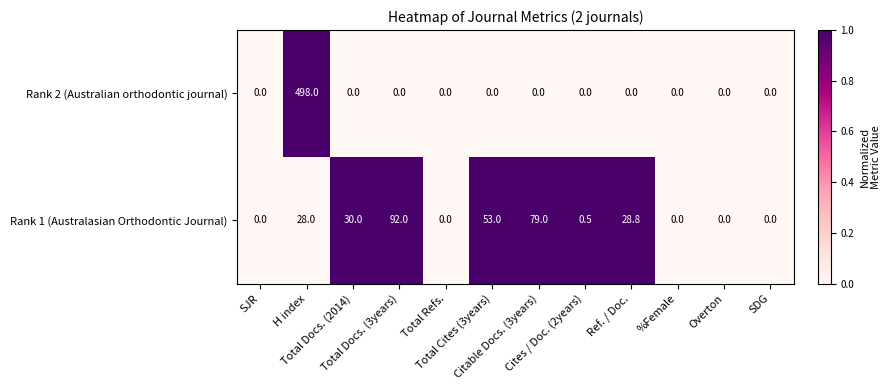

List the series in order of their overall mean, highest first.

Rank 2 (Australian orthodontic journal), Rank 1 (Australasian Orthodontic Journal)